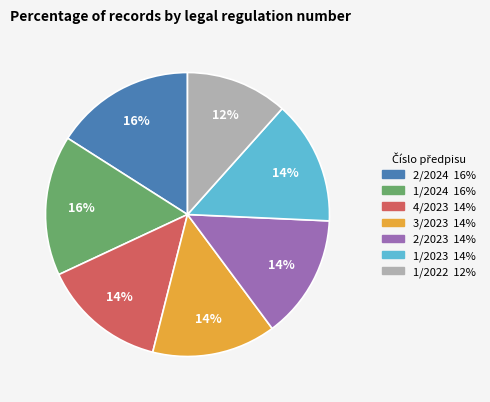

Combined, do 3/2023 and 2/2024 account for over 50%?

No